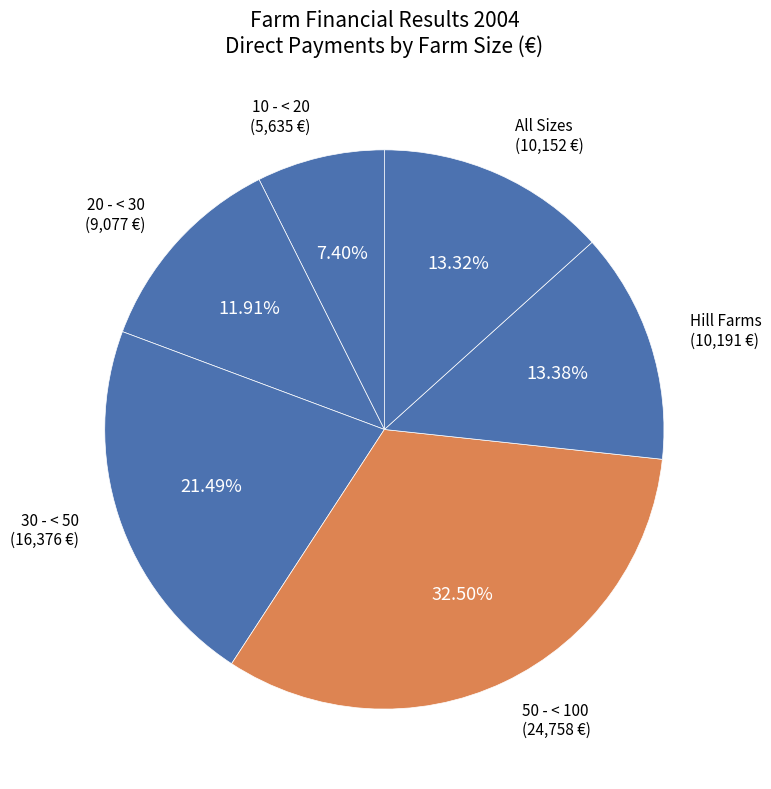

To the nearest percent, what portion does 20 - < 30 represent?

12%